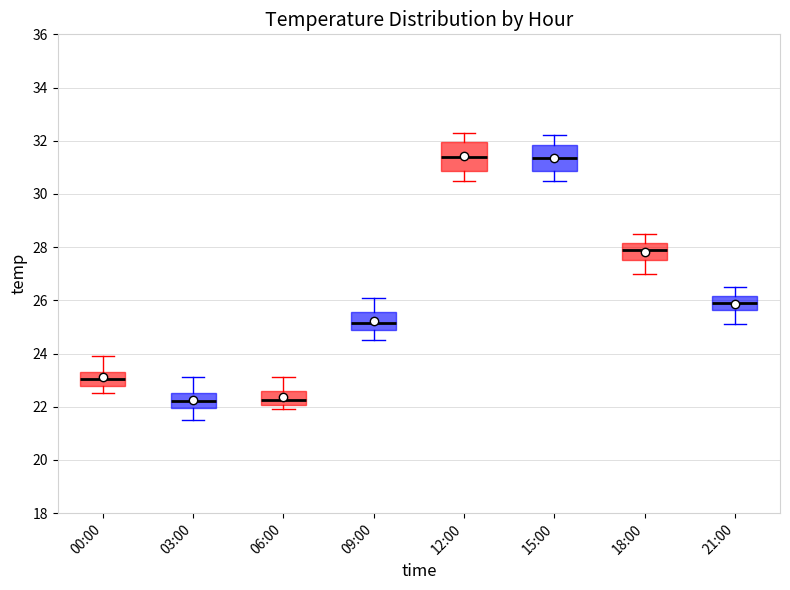

Reading left to right, read every box against the y-axis: the position of its median line, the range the box covers, and the ends of its whiskers. The values are not printed on the chart, so give them approximately, as read against the axis.

00:00: median 23.0, box 22.8 to 23.4, whiskers 22.6 to 24.0
03:00: median 22.2, box 22.0 to 22.6, whiskers 21.6 to 23.2
06:00: median 22.2, box 22.0 to 22.6, whiskers 22.0 (just below the box's lower edge) to 23.2
09:00: median 25.2, box 24.8 to 25.6, whiskers 24.6 to 26.2
12:00: median 31.4, box 30.8 to 32.0, whiskers 30.6 to 32.4
15:00: median 31.4, box 30.8 to 31.8, whiskers 30.6 to 32.2
18:00: median 28.0, box 27.6 to 28.2, whiskers 27.0 to 28.6
21:00: median 26.0, box 25.6 to 26.2, whiskers 25.2 to 26.6